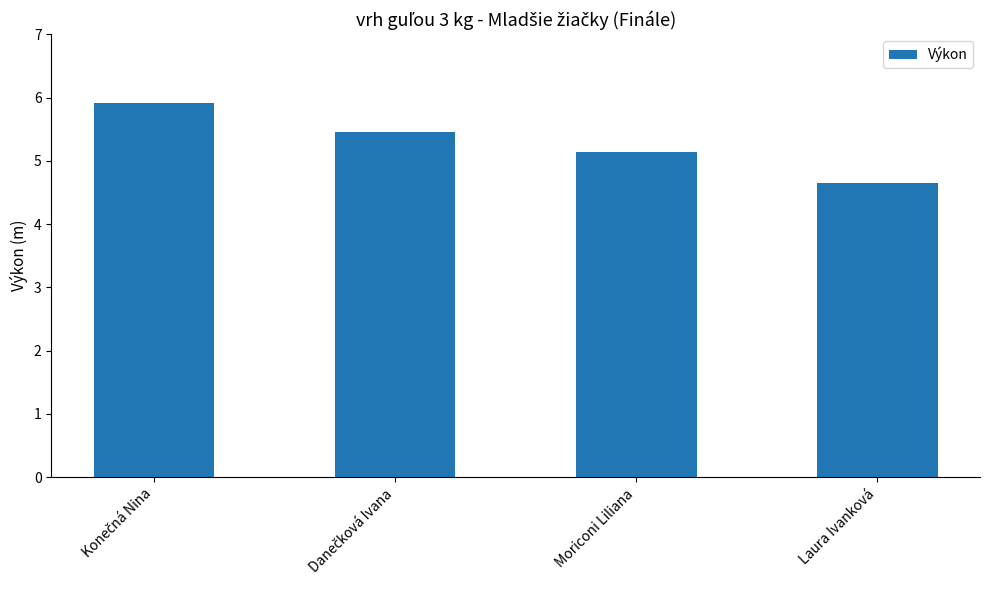

How many data points are less than 5?

1